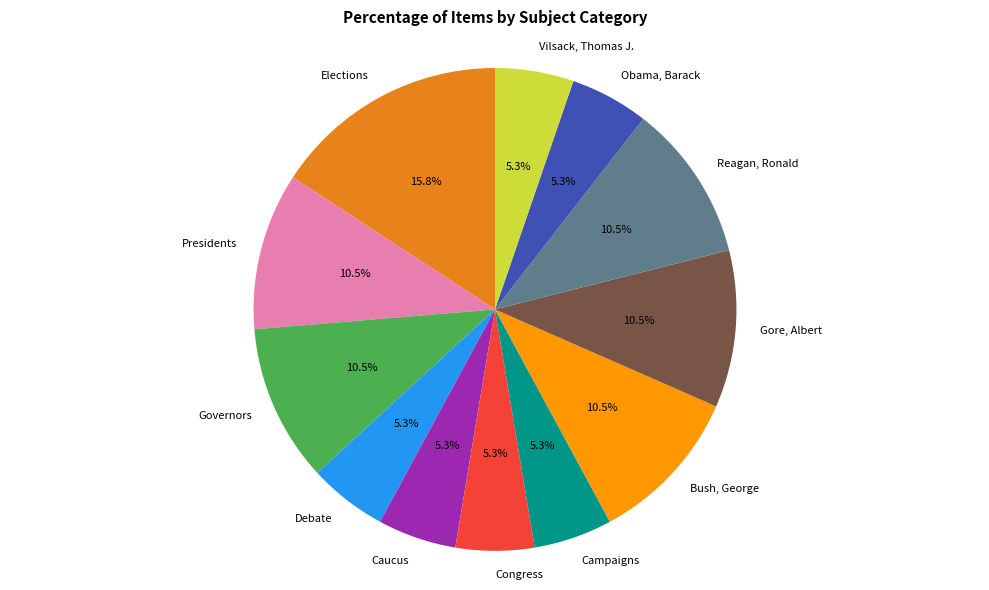

Does Vilsack, Thomas J. account for over 50% of the chart?

No